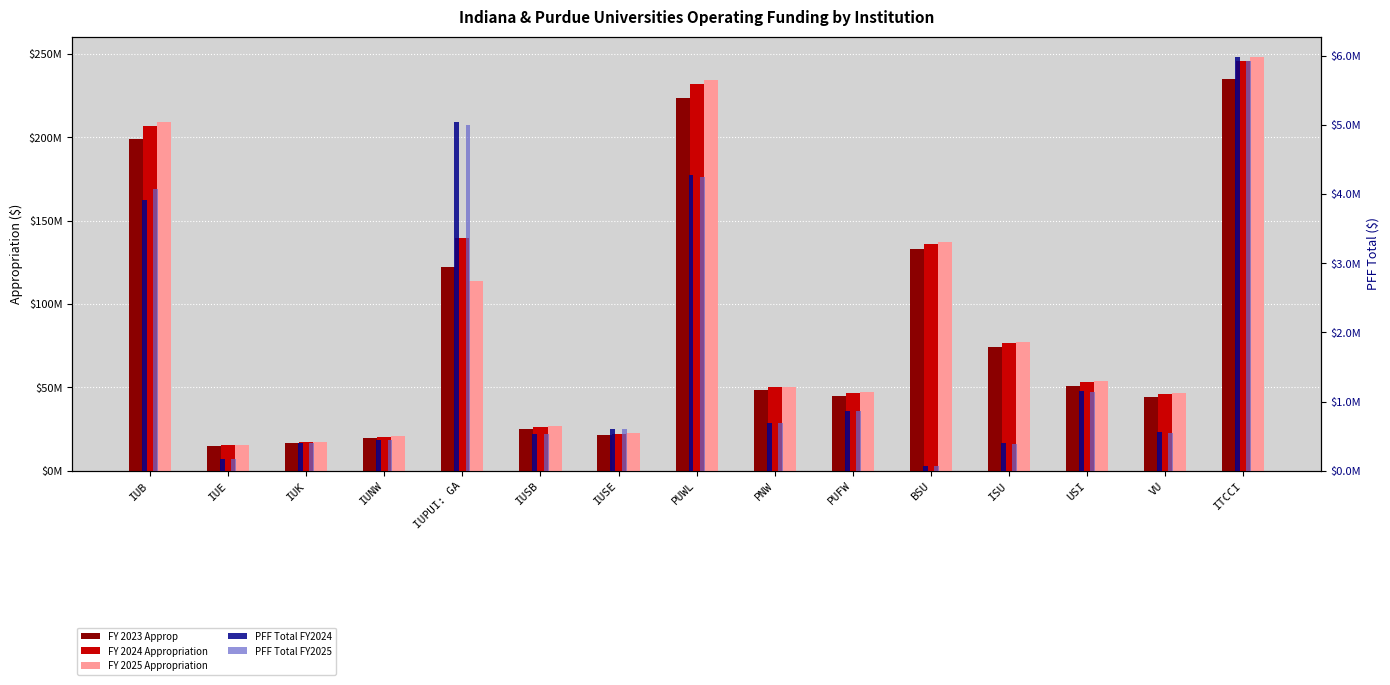

How many bars are there in total?

75